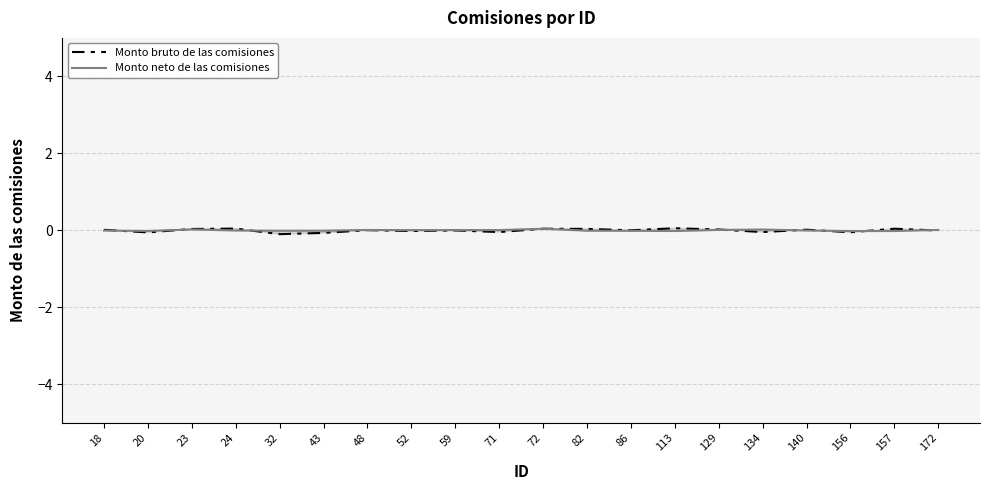

At which category does Monto neto de las comisiones reach its first local valley?

20